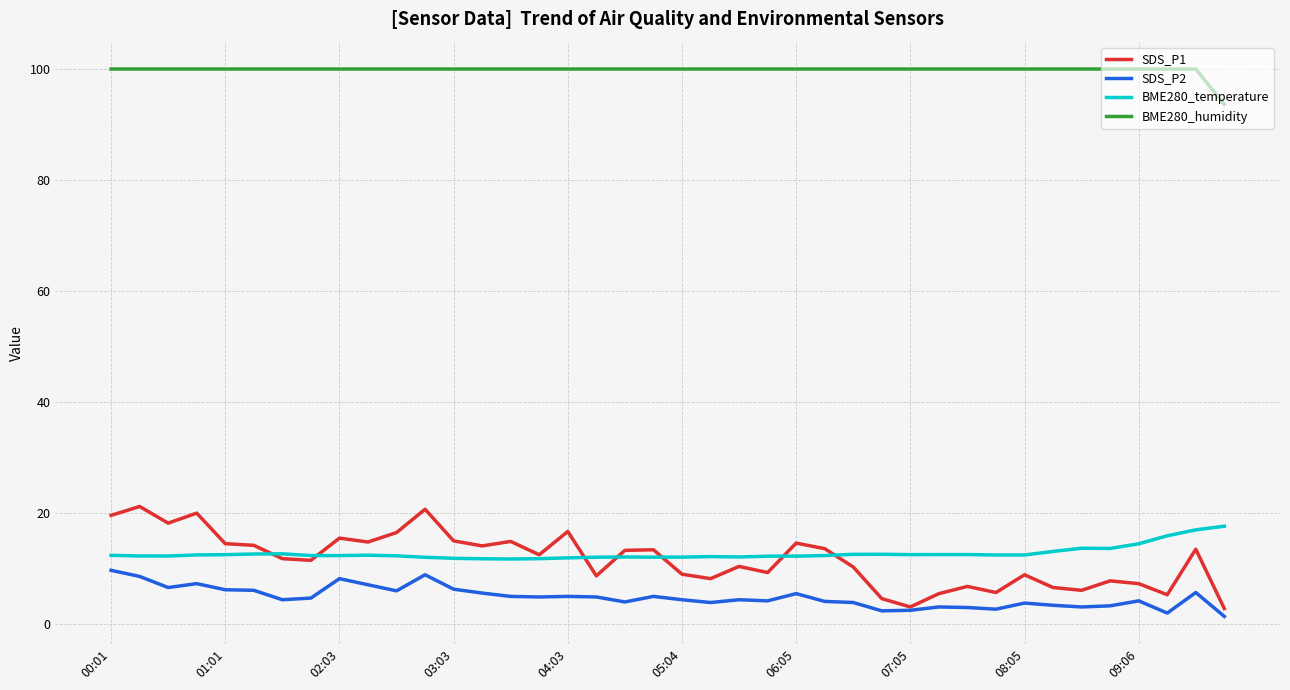

True or false: SDS_P1 and BME280_humidity intersect in this chart.

False